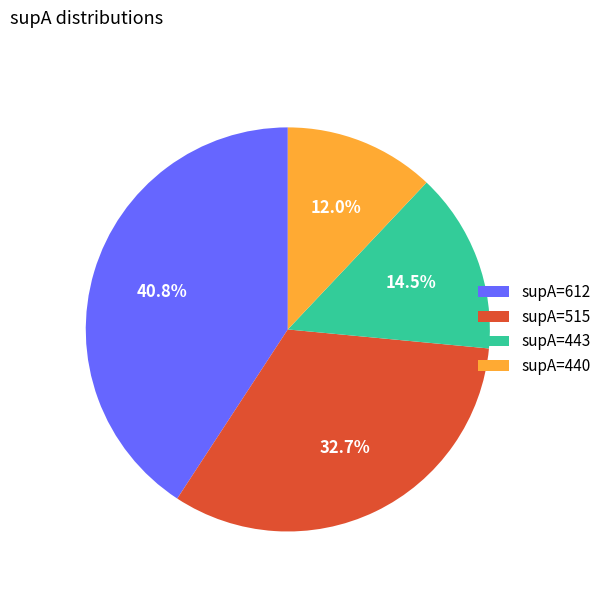

Is there any slice that represents more than half of the pie?

No